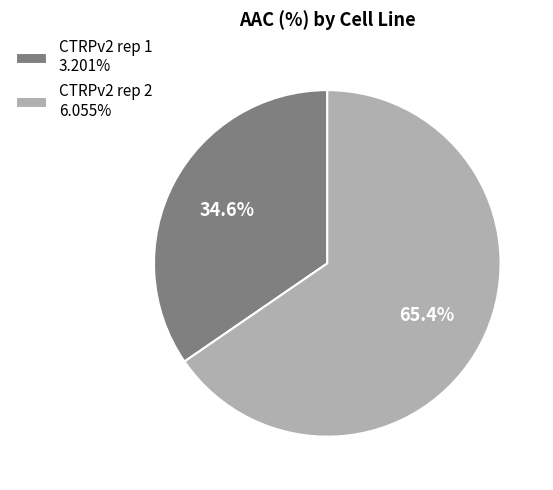

To the nearest percent, what percentage of the pie is CTRPv2 rep 2?

65%